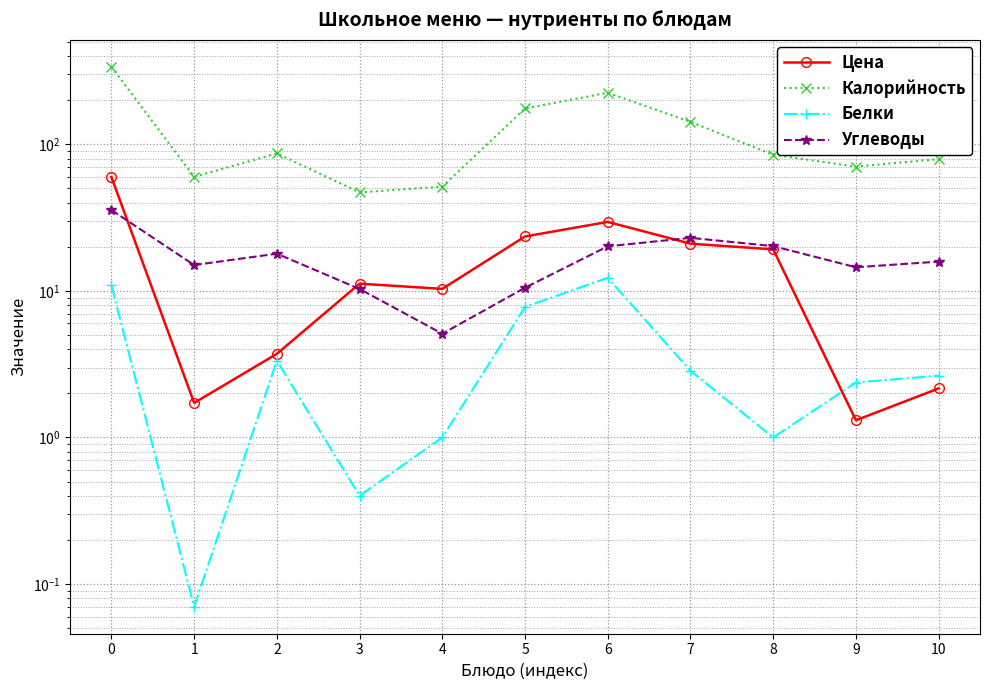

At which category does Калорийность reach its first local peak?

2